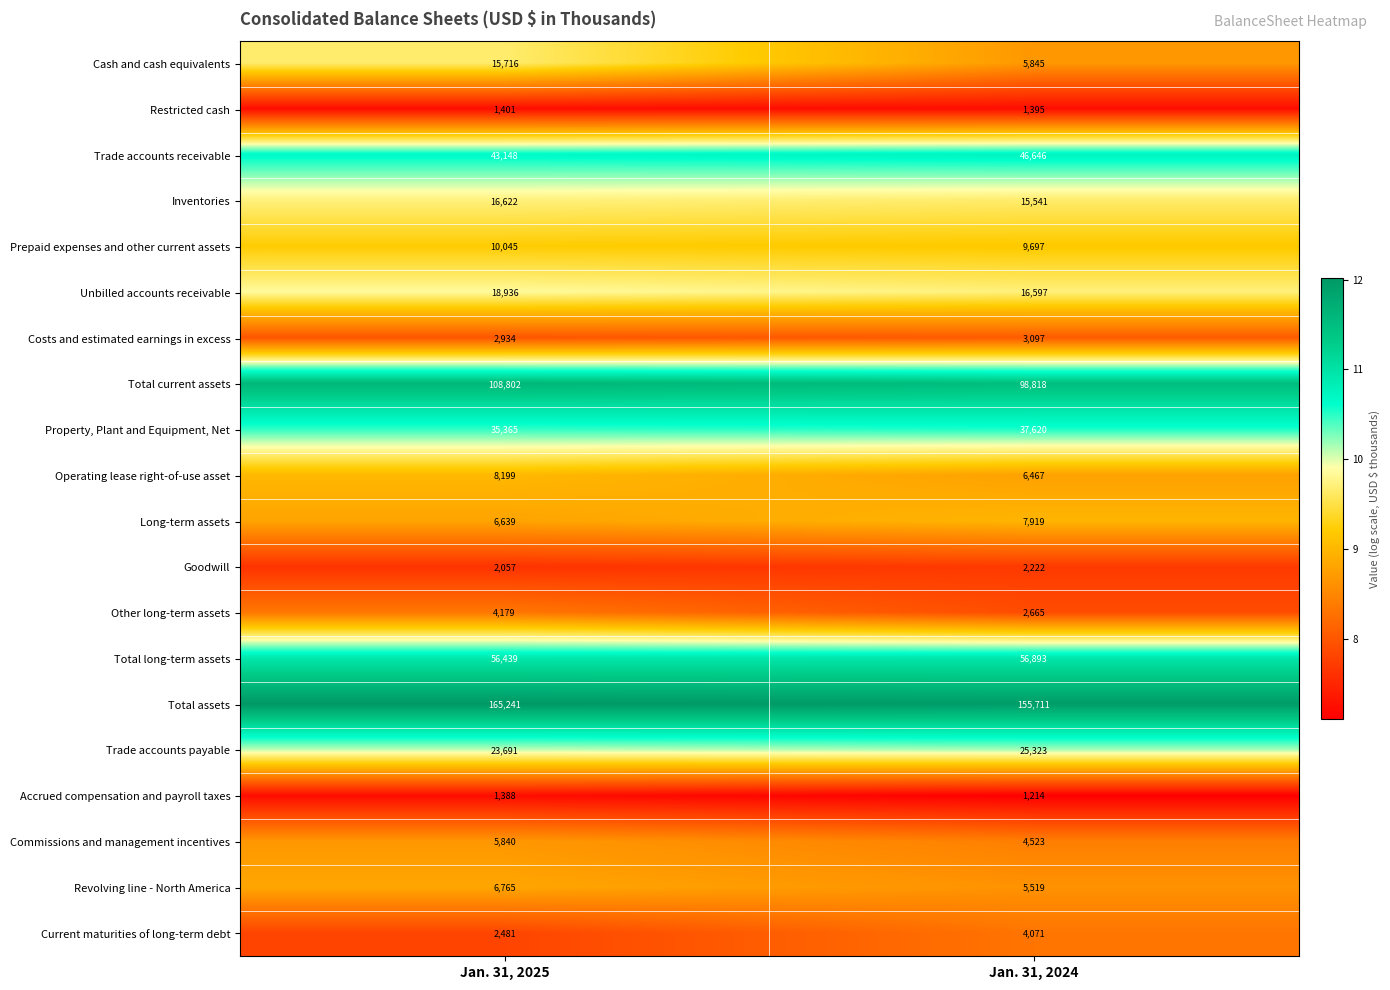

Which series has the widest spread of values?

Total current assets